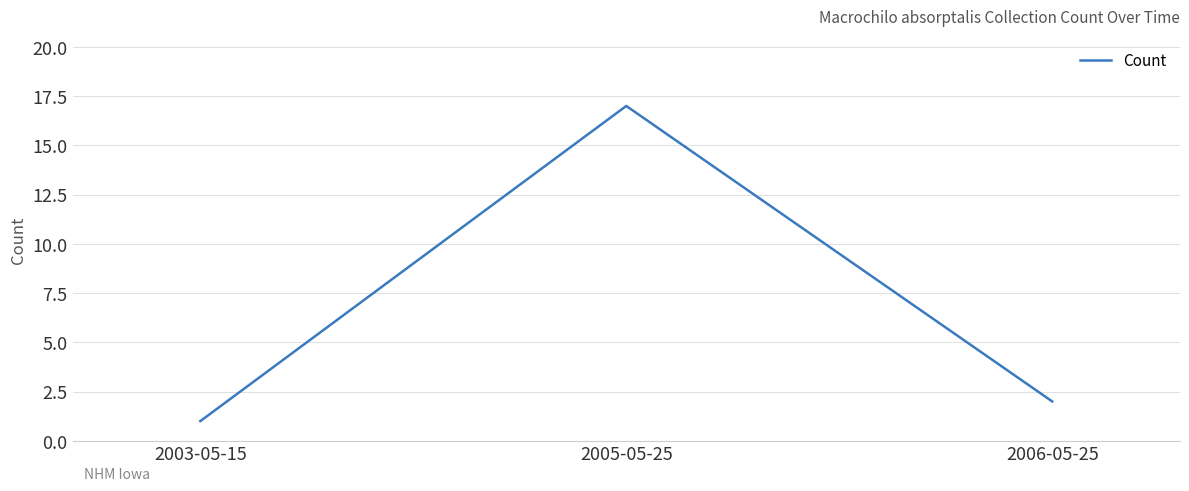

How many lines are shown in the chart?

1